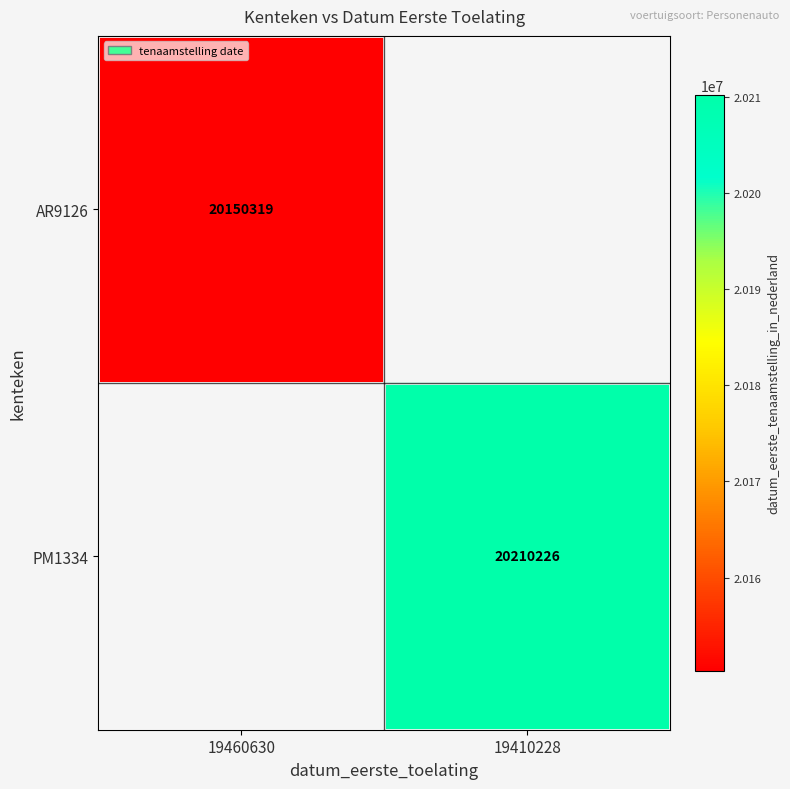

Is it true that PM1334 equals 20210226 at 19410228?

True